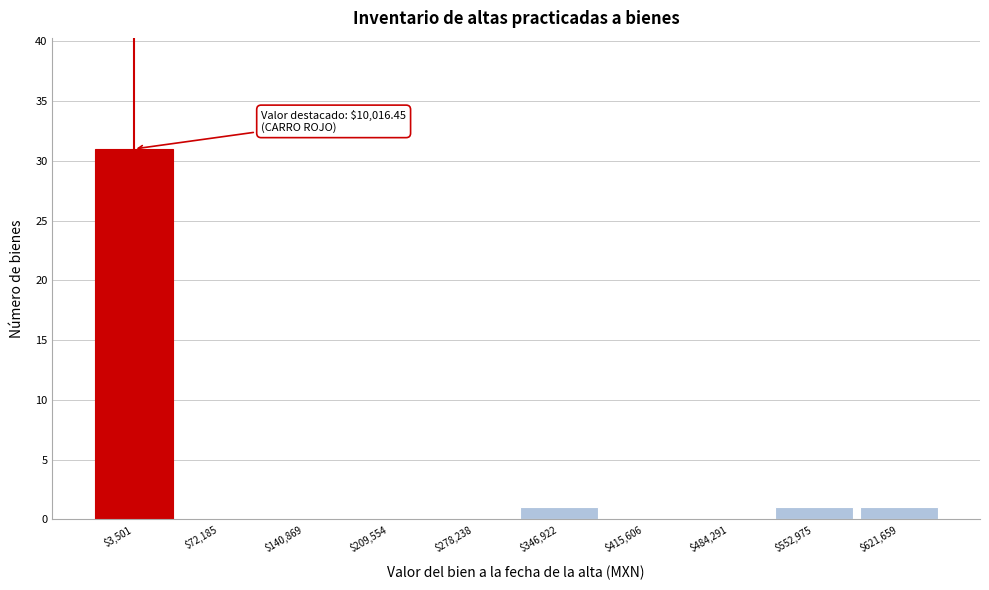

What is the greatest value displayed?

31